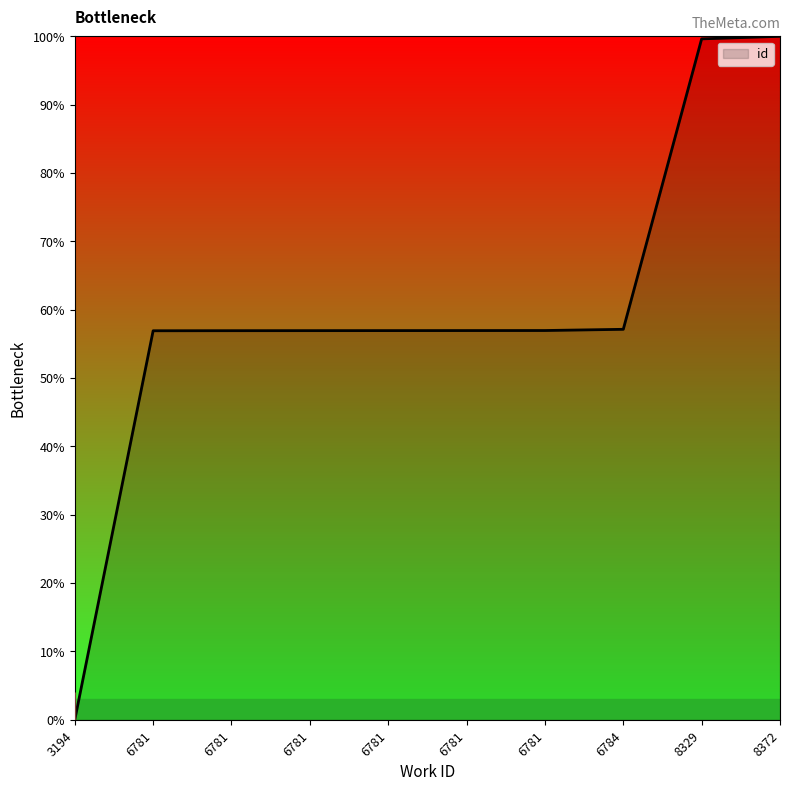

What is the change in value from 6781 to 8372?

+43.1